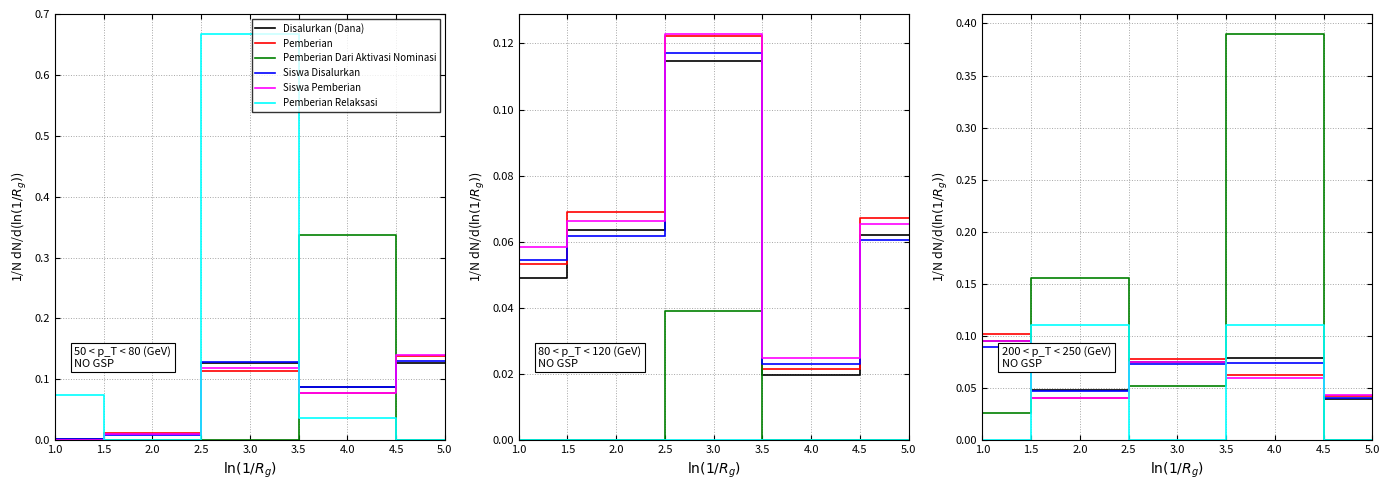

Which series has the largest total across all categories?

Pemberian Dari Aktivasi Nominasi